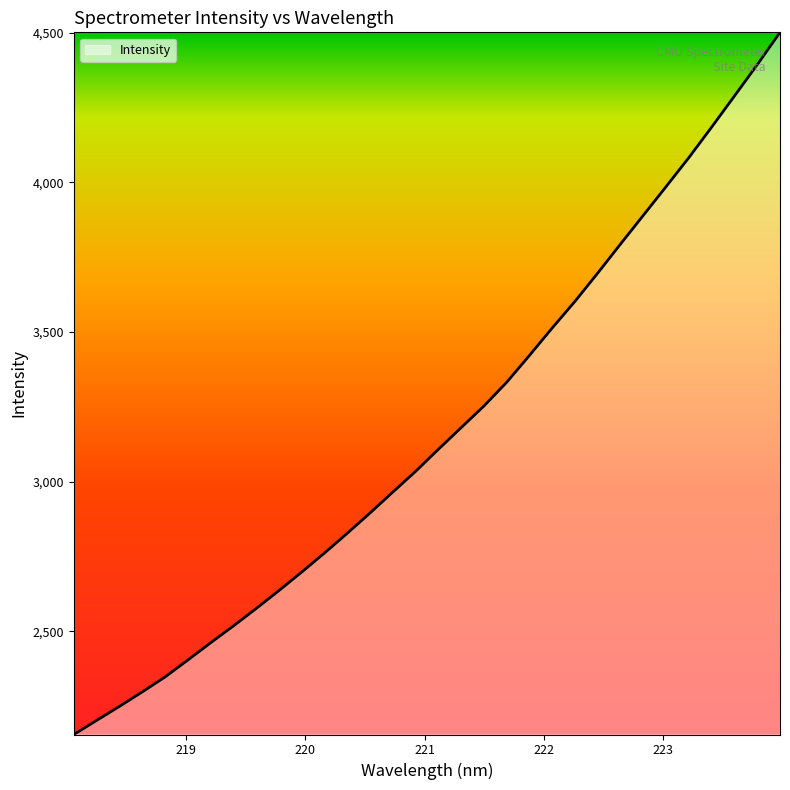

How many categories are shown in the chart?

32